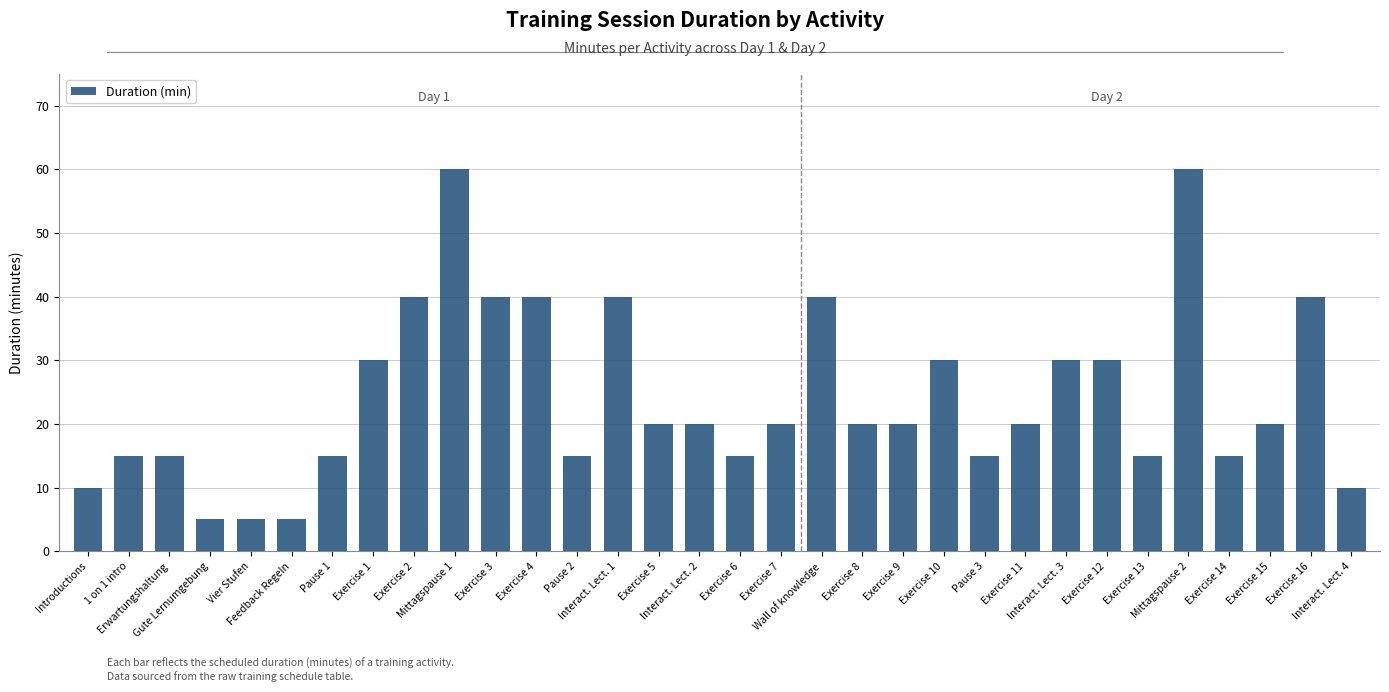

What is the sum of all values?

775